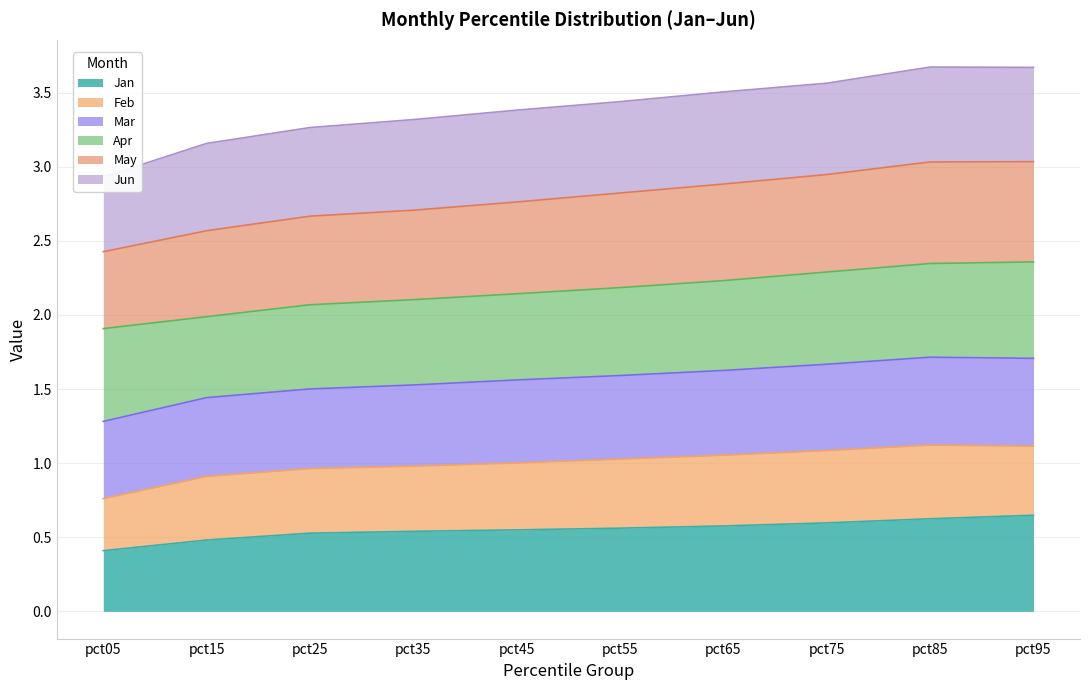

True or false: Jan has a value of 0.3 at pct15.

False